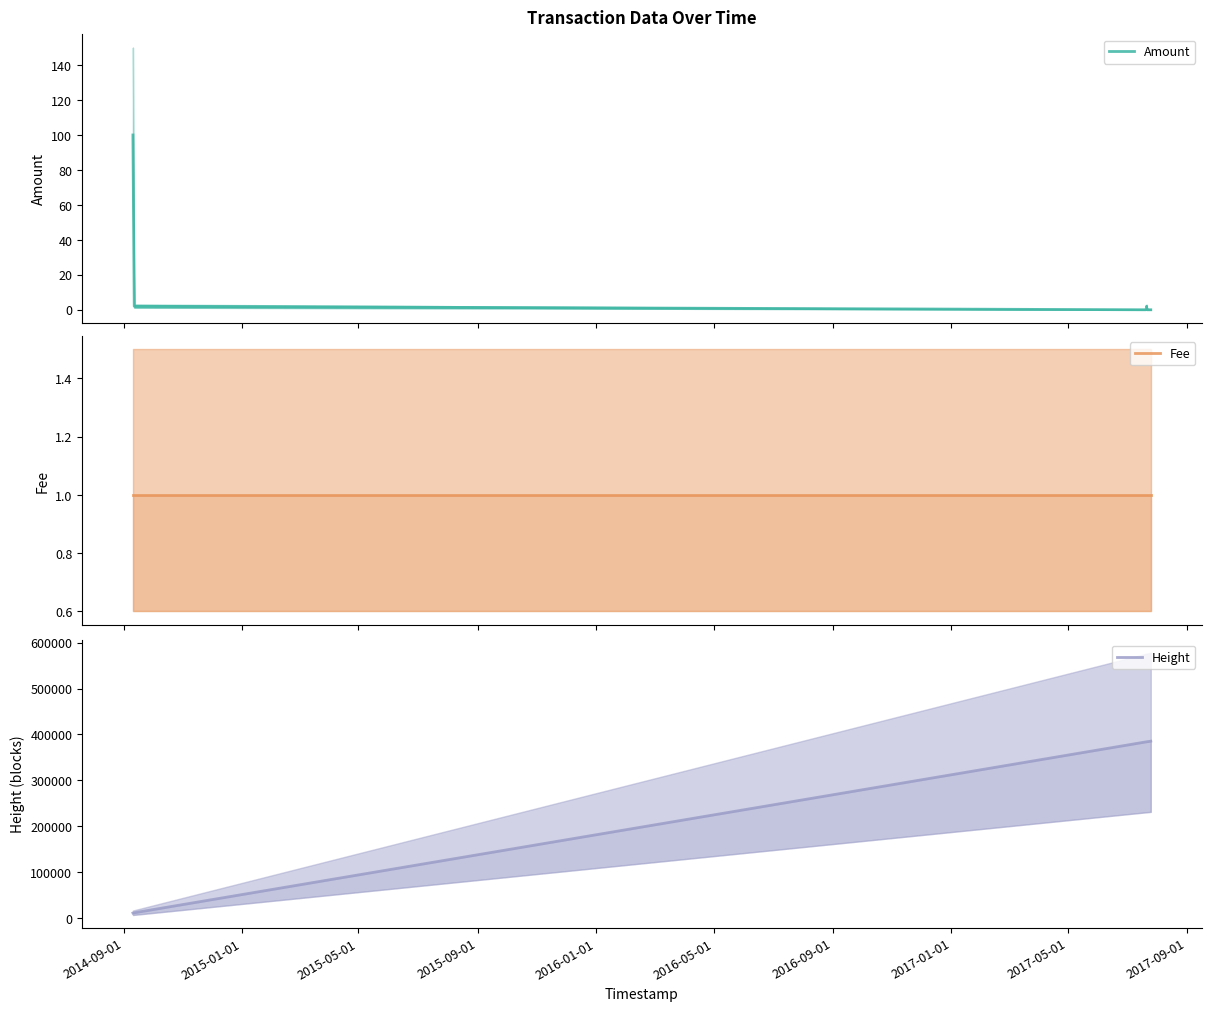

Which series has the widest spread of values?

Height